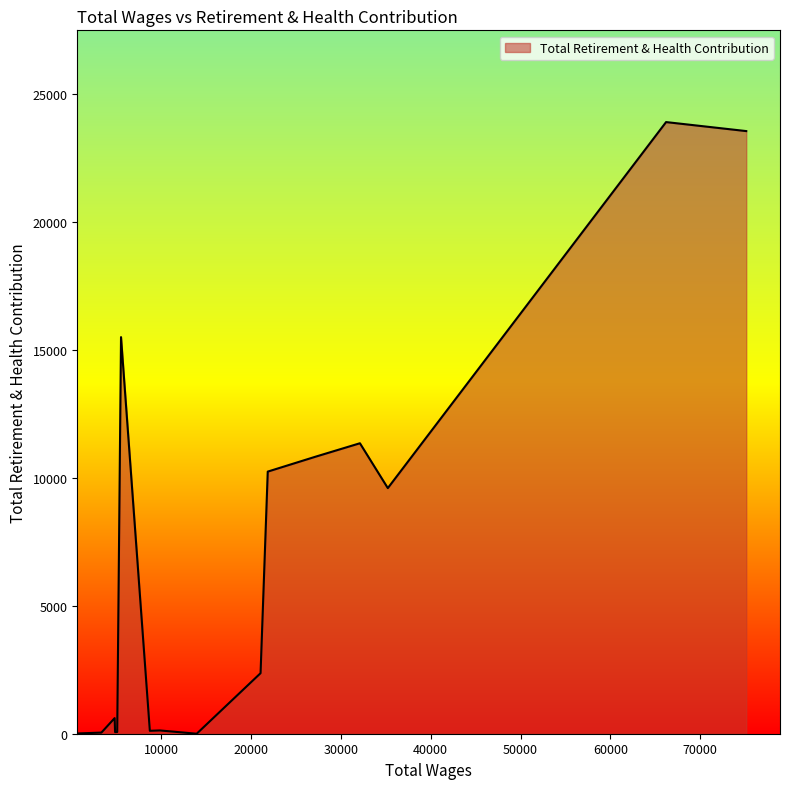

What is the difference between the maximum and minimum values?

23904